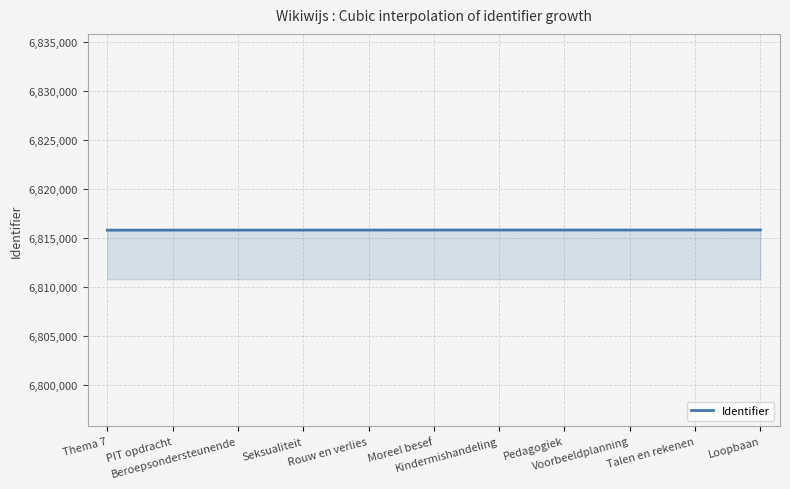

Does the chart display data point markers on the line(s)?

No